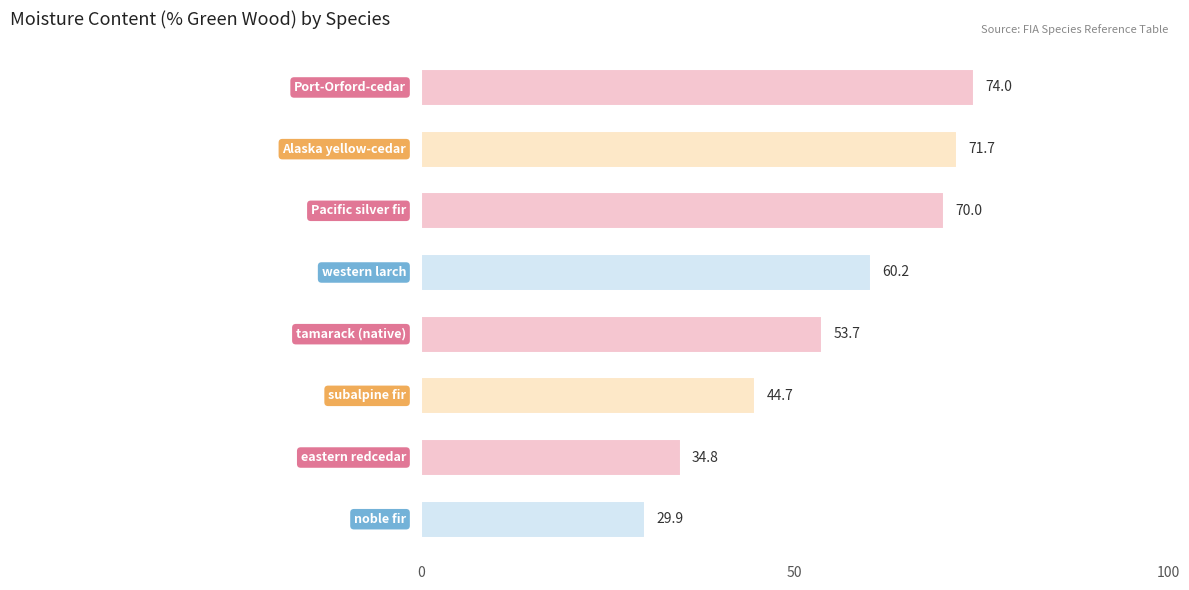

What is the minimum value shown in the chart?

29.9